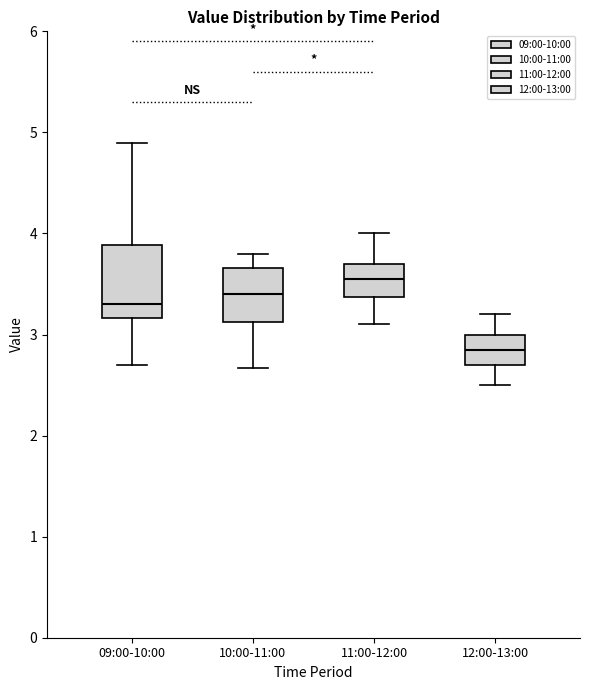

Reading left to right, transcribe this box plot: for each box, give where its median line is, the range the box spans, and where its two whiskers end, as read against the y-axis. The values are not printed on the chart, so give them approximately, as read against the axis.

09:00-10:00: median 3.3, box 3.2 to 3.9, whiskers 2.7 to 4.9
10:00-11:00: median 3.4, box 3.1 to 3.7, whiskers 2.7 to 3.8
11:00-12:00: median 3.6, box 3.4 to 3.7, whiskers 3.1 to 4.0
12:00-13:00: median 2.9, box 2.7 to 3.0, whiskers 2.5 to 3.2